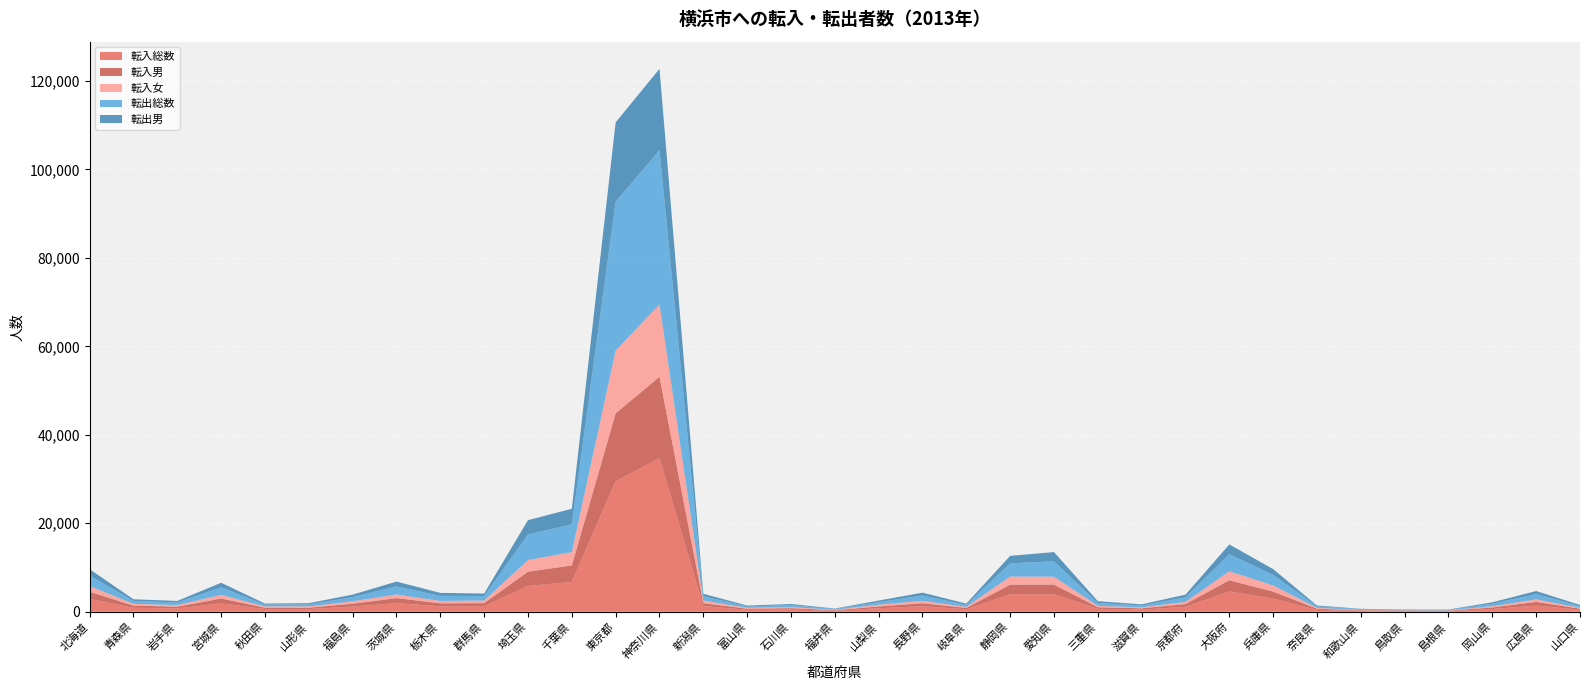

Reading left to right, extract all data points from this chart.

転入総数: 2903	894	754	1912	596	604	1185	1951	1222	1269	5839	6741	29535	34731	1272	439	520	223	794	1240	553	3977	3966	662	497	1114	4576	2969	434	205	162	147	623	1402	449
転入男: 1620	486	395	1075	323	303	628	1140	681	673	3219	3727	15334	18406	663	251	293	119	403	682	304	2150	2186	355	281	615	2544	1591	239	110	89	79	340	813	246
転入女: 1283	408	359	837	273	301	557	811	541	596	2620	3014	14201	16325	609	188	227	104	391	558	249	1827	1780	307	216	499	2032	1378	195	95	73	68	283	589	203
転出総数: 2394	661	593	1701	420	472	928	1830	1149	1012	5803	6289	33632	34909	962	331	461	172	595	1187	460	2988	3482	658	425	1041	3848	2386	356	156	122	132	569	1178	406
転出男: 1424	370	342	1029	241	257	578	1090	671	562	3226	3520	17948	18392	559	189	251	99	345	648	279	1696	2075	406	261	598	2222	1316	187	89	68	68	322	696	236